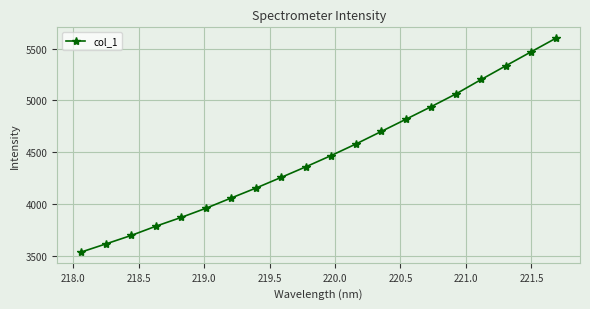

True or false: there are more than 1 points higher than both neighbors.

False